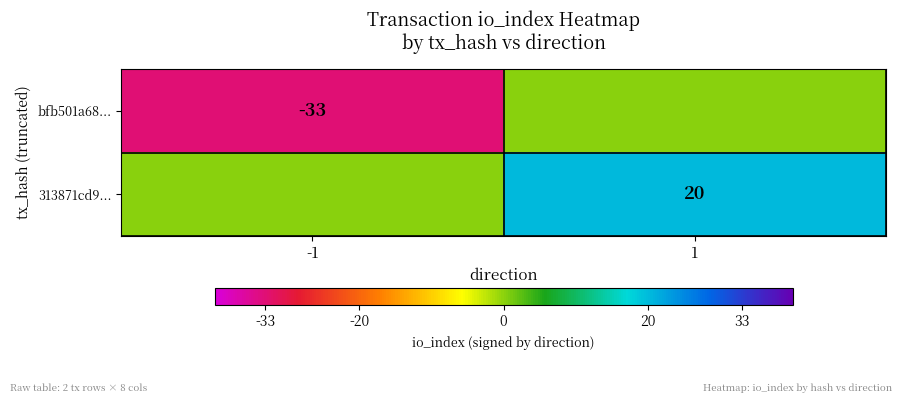

At which category is the sum across all series the highest?

1